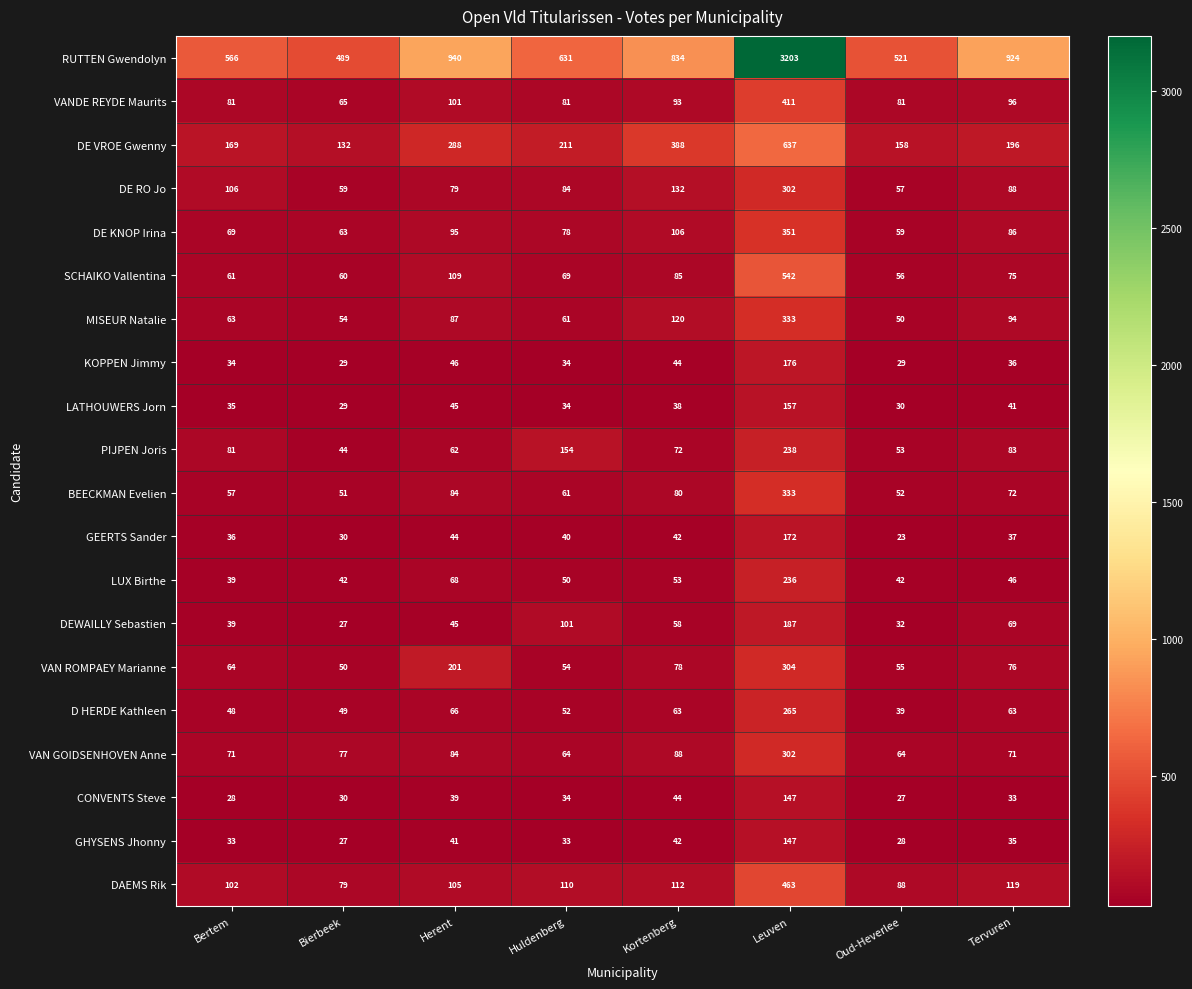

What is the average value of the LATHOUWERS Jorn series?

51